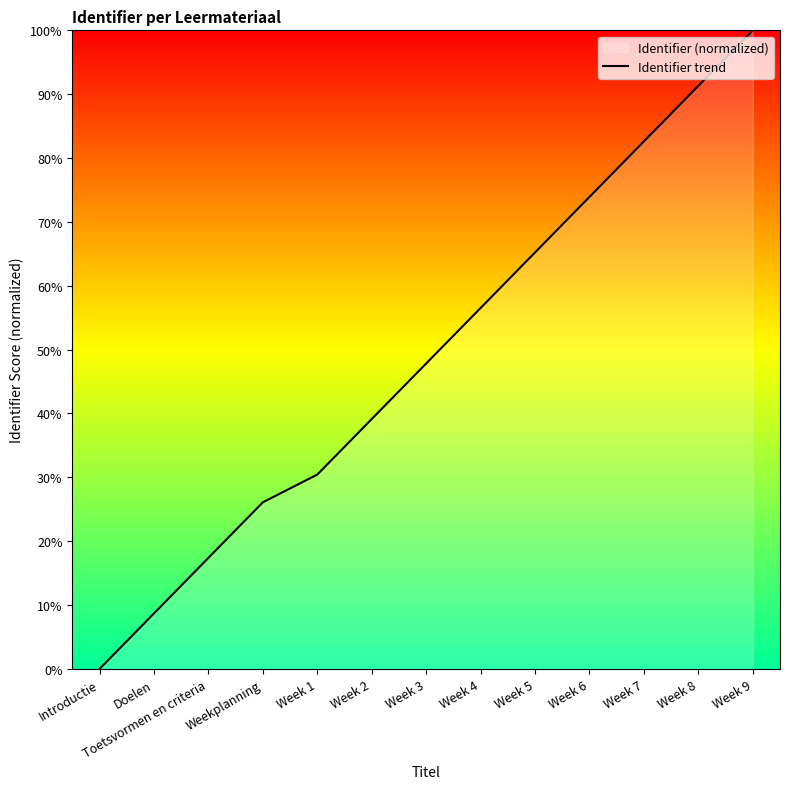

What is the difference between the maximum and minimum values?

100.0